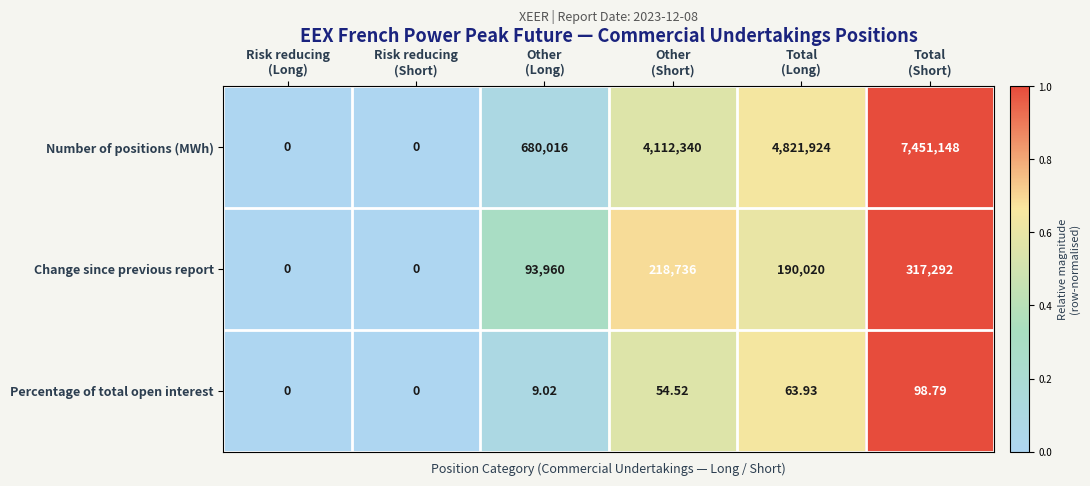

Rank the series by their maximum value, from lowest to highest.

Percentage of total open interest, Change since previous report, Number of positions (MWh)